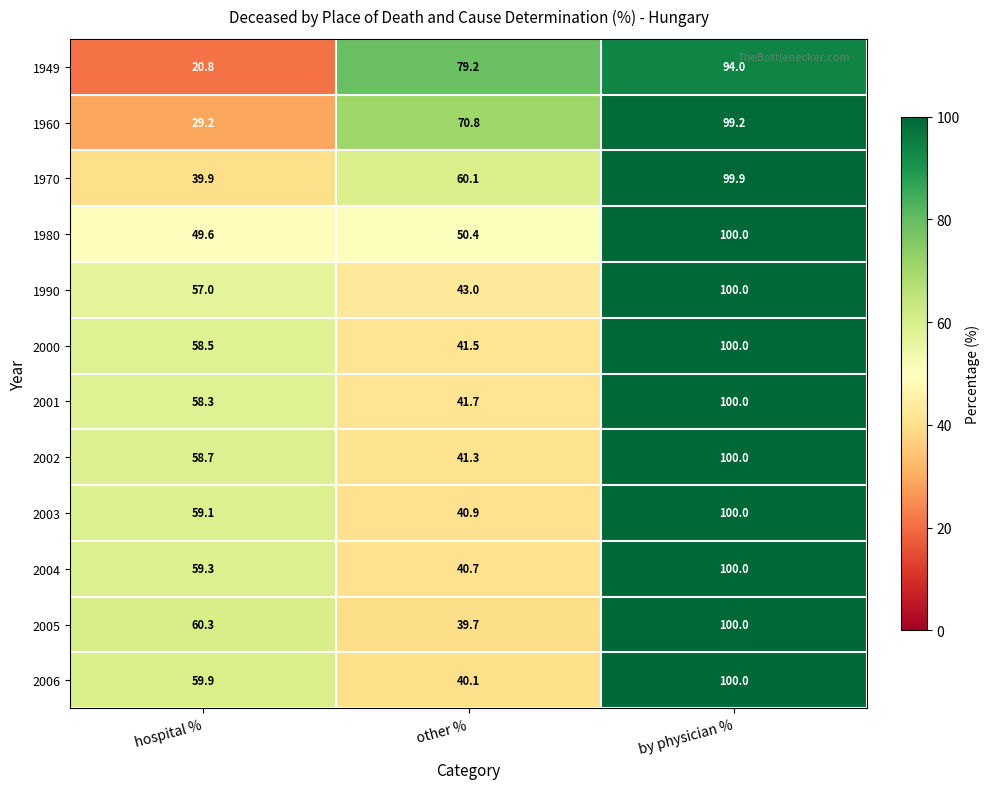

Is the value of 2004 at by physician % greater than the value of 2002 at hospital %?

Yes